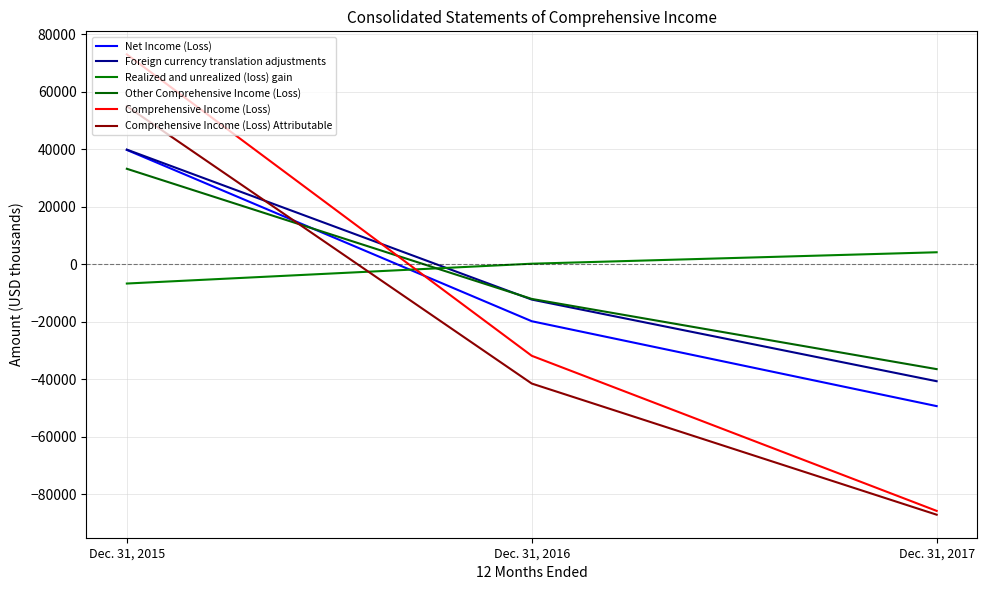

The value of Realized and unrealized (loss) gain at Dec. 31, 2015 is -6669. True or false?

True